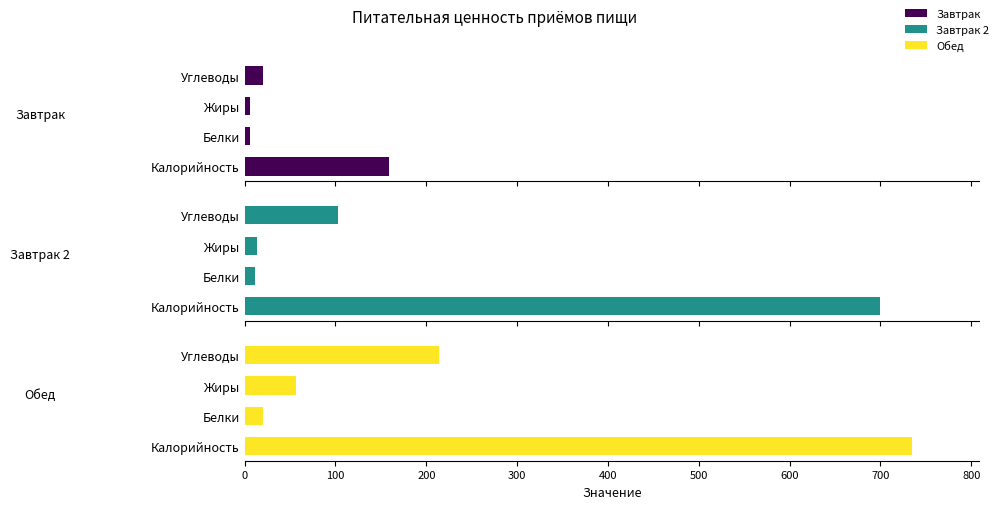

What is the sum of all Завтрак values?

190.7